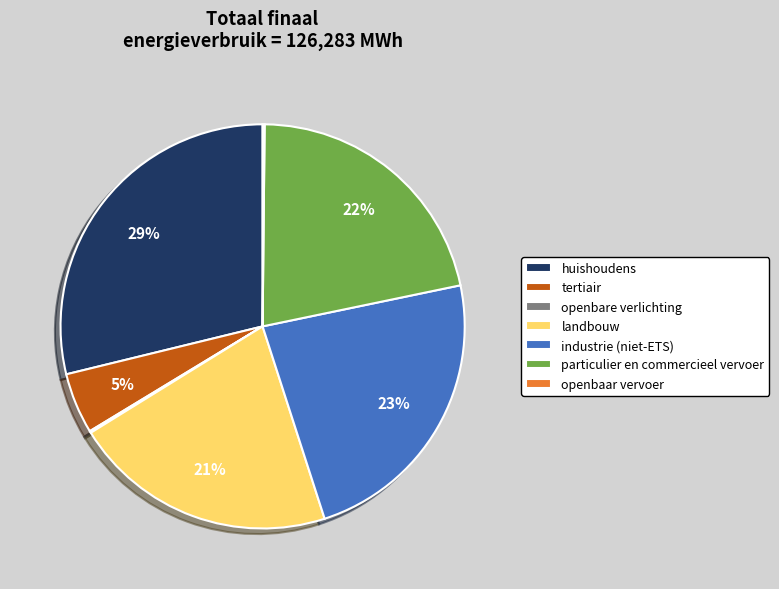

Which category has the biggest portion of the pie?

huishoudens